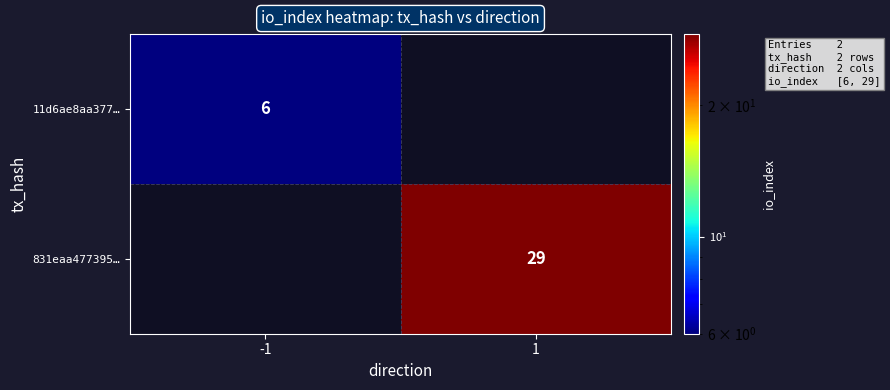

How many distinct data groups are displayed?

2